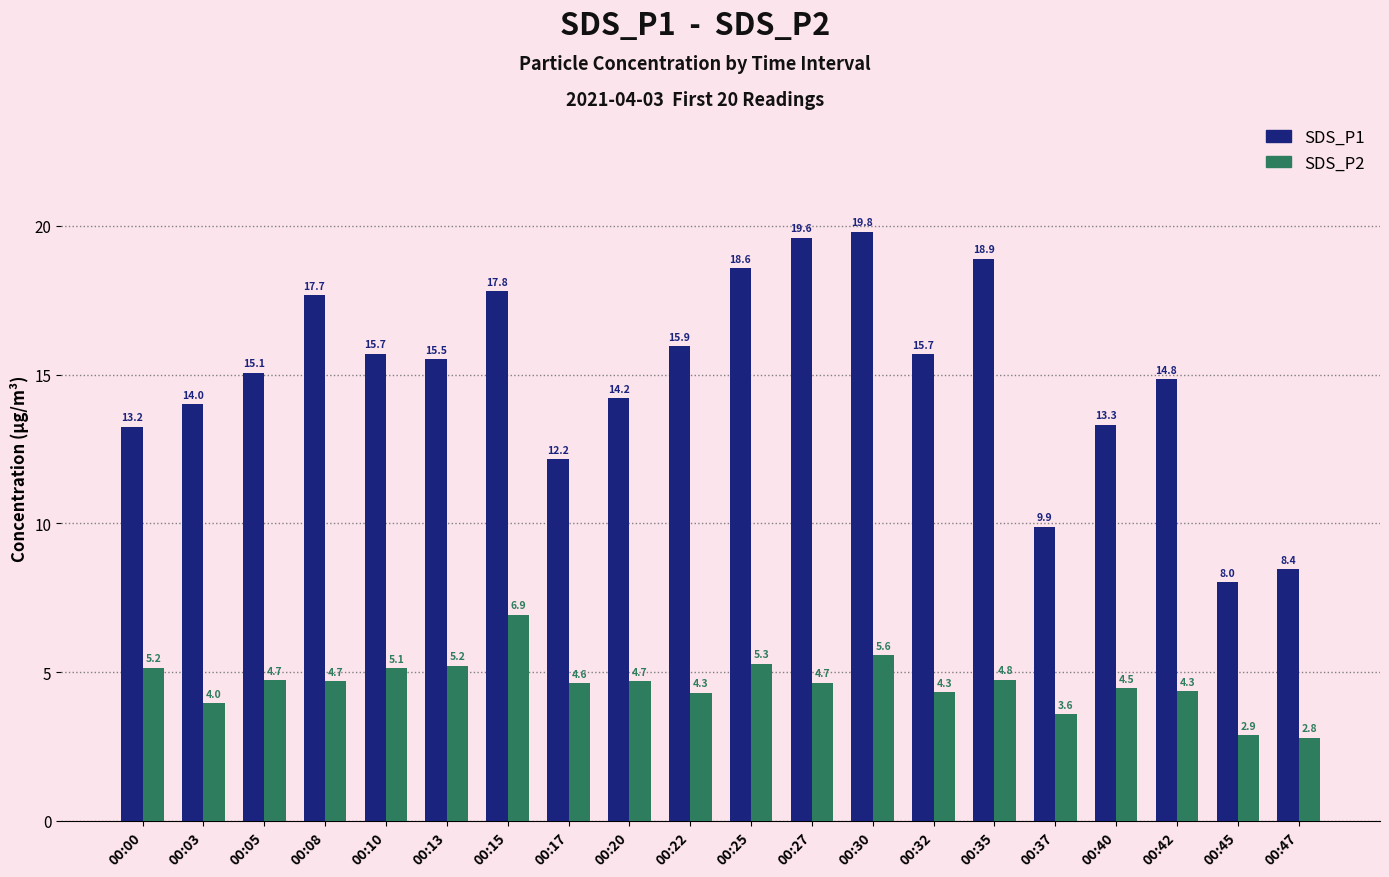

What is the difference between the highest and lowest values at 00:10?

10.6